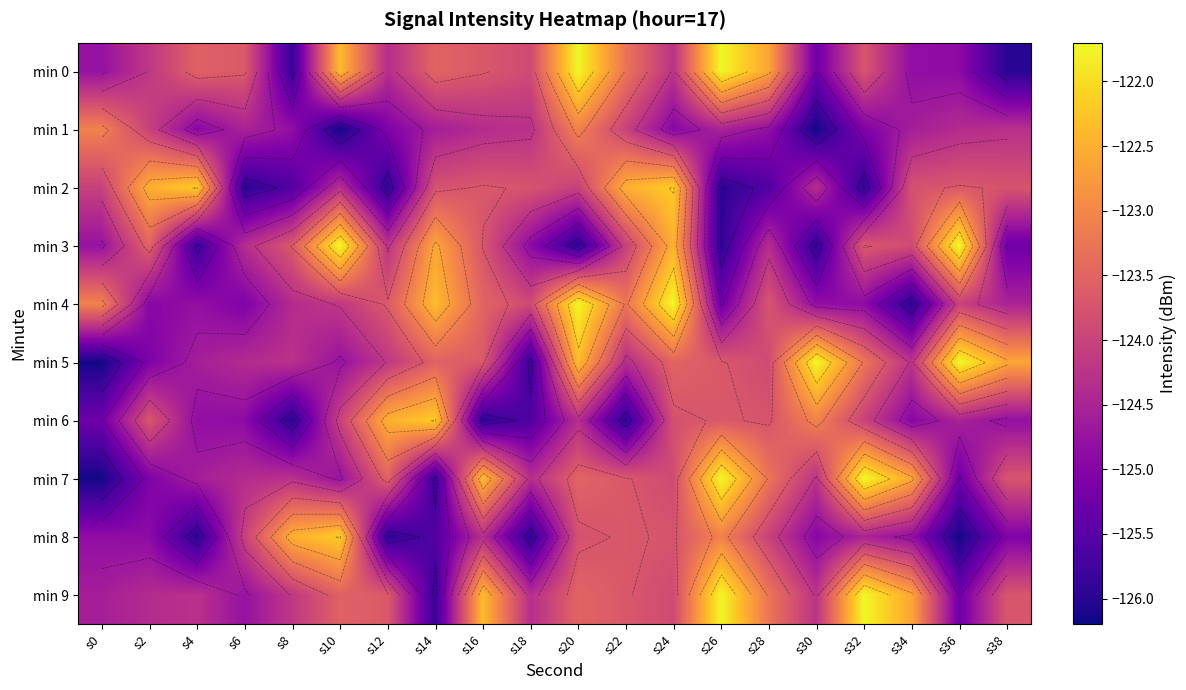

What is the difference between the maximum and minimum values in the min 1 series?

3.1